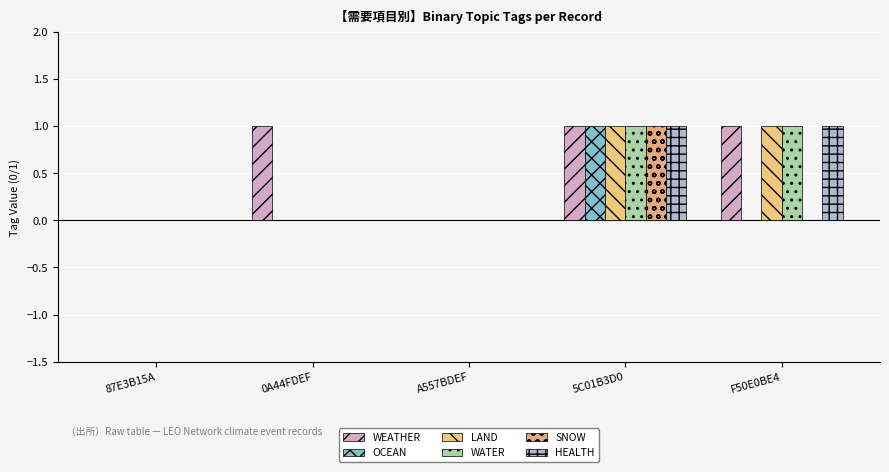

Count the number of data series in this chart.

6